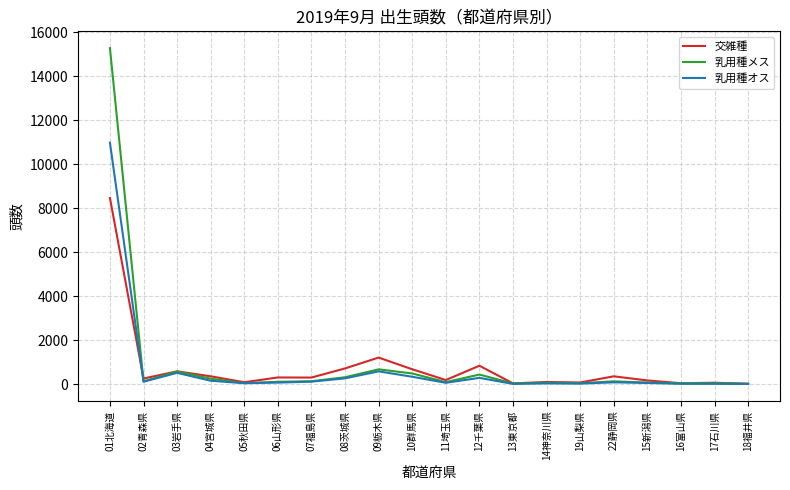

What is the difference between the 交雑種 values at 05秋田県 and 09栃木県?

1121